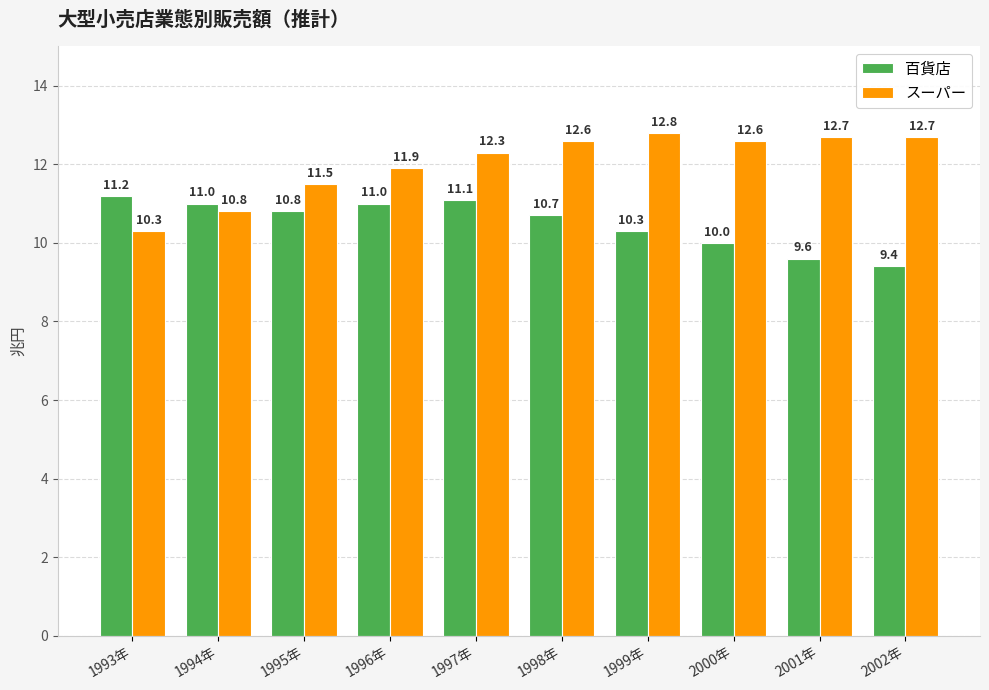

Which series changed the most between 1999年 and 2002年?

百貨店